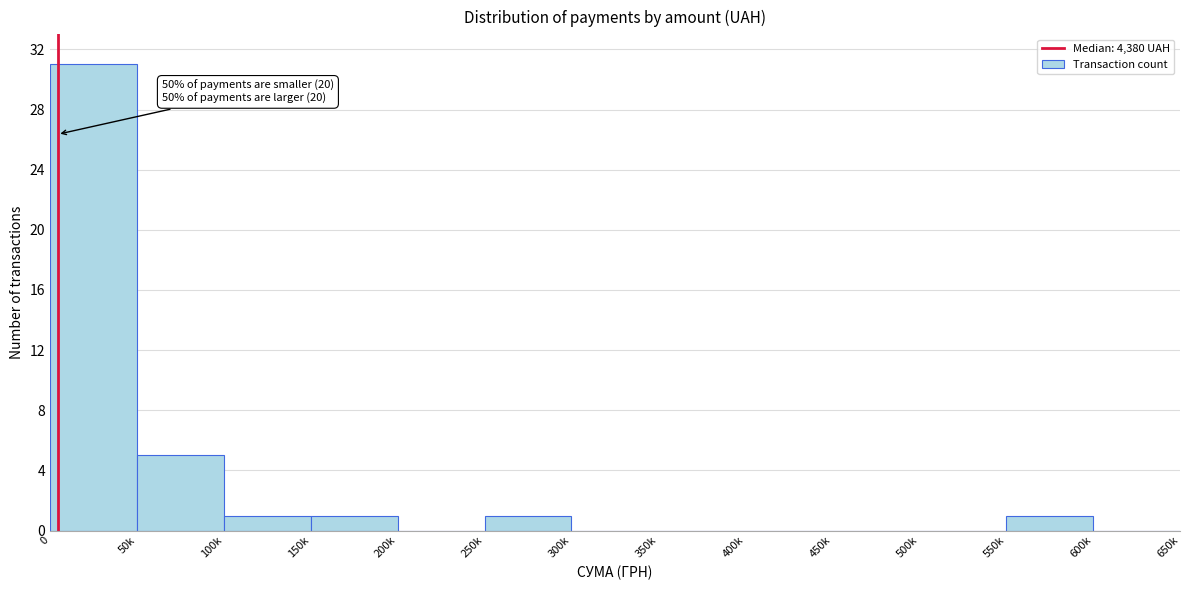

Reading left to right, list all the values displayed in this chart.

0=31	50k=5	100k=1	150k=1	200k=0	250k=1	300k=0	350k=0	400k=0	450k=0	500k=0	550k=1	600k=0